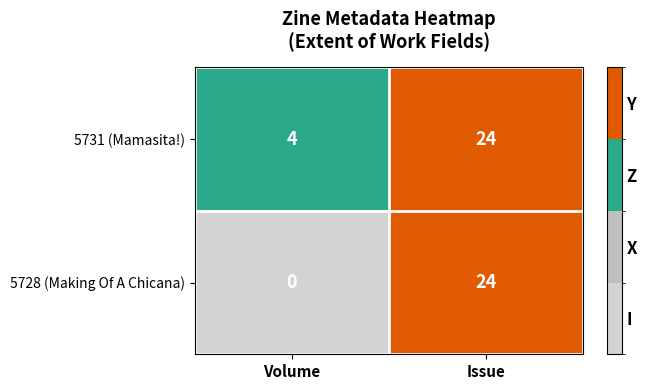

Where is 5731 (Mamasita!) nearest to the value 14?

Volume